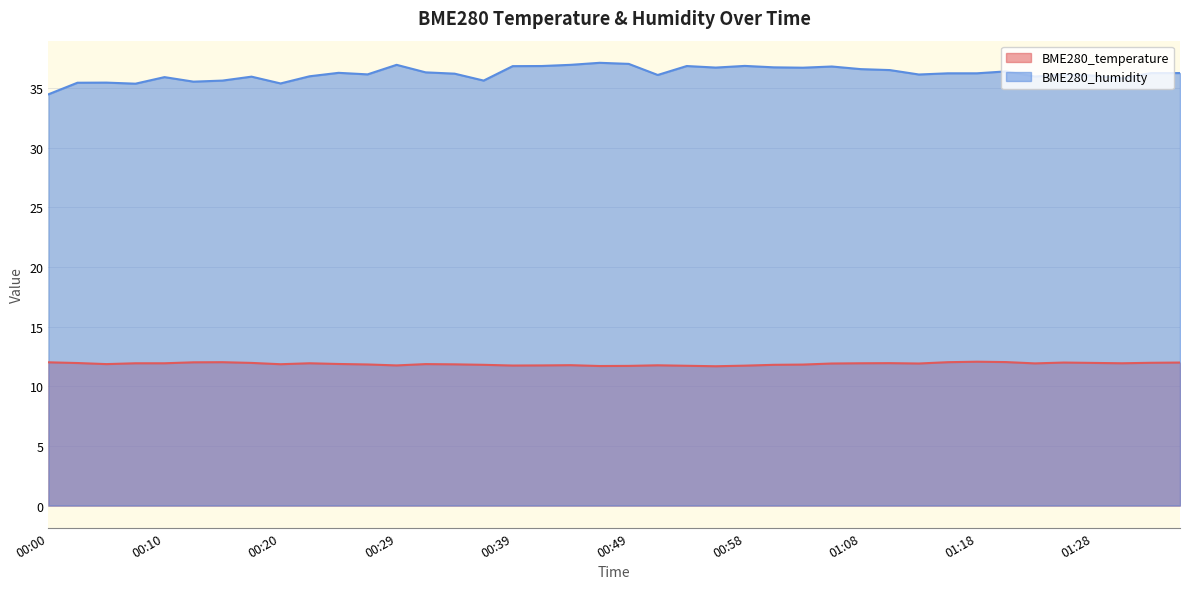

In BME280_temperature, how many points are lower than both neighbors (excluding endpoints)?

9